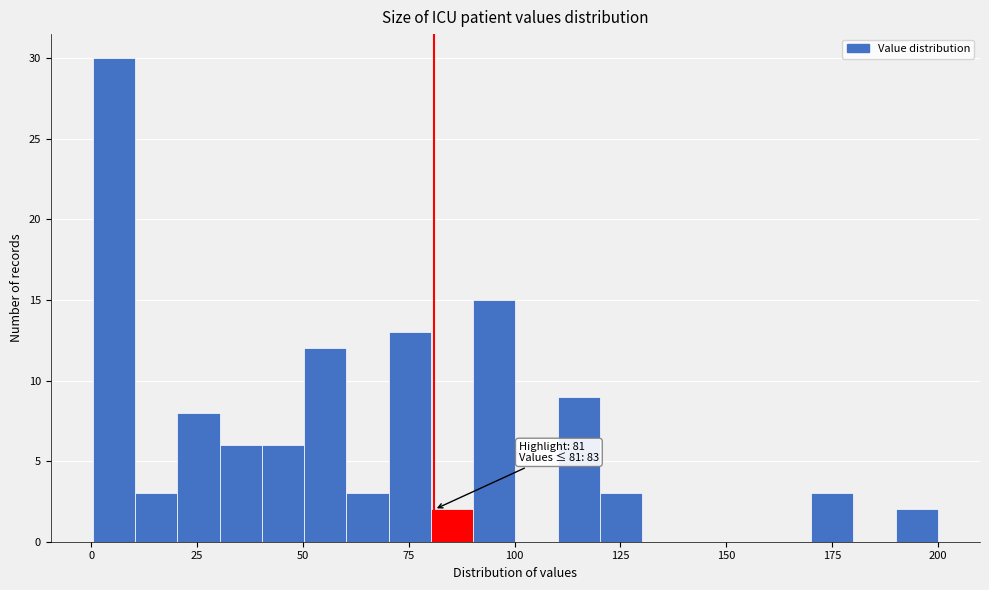

Around what value on the x-axis is the tallest bar? Give the approximate position of its centre, as read against the axis.

5